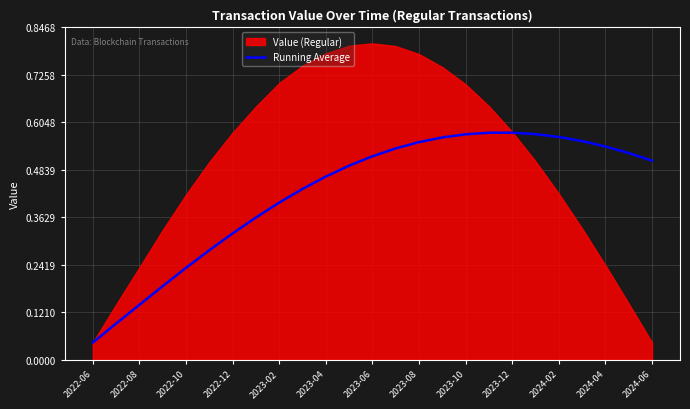

True or false: Running Average has a value of 0.1 at 2023-08.

False